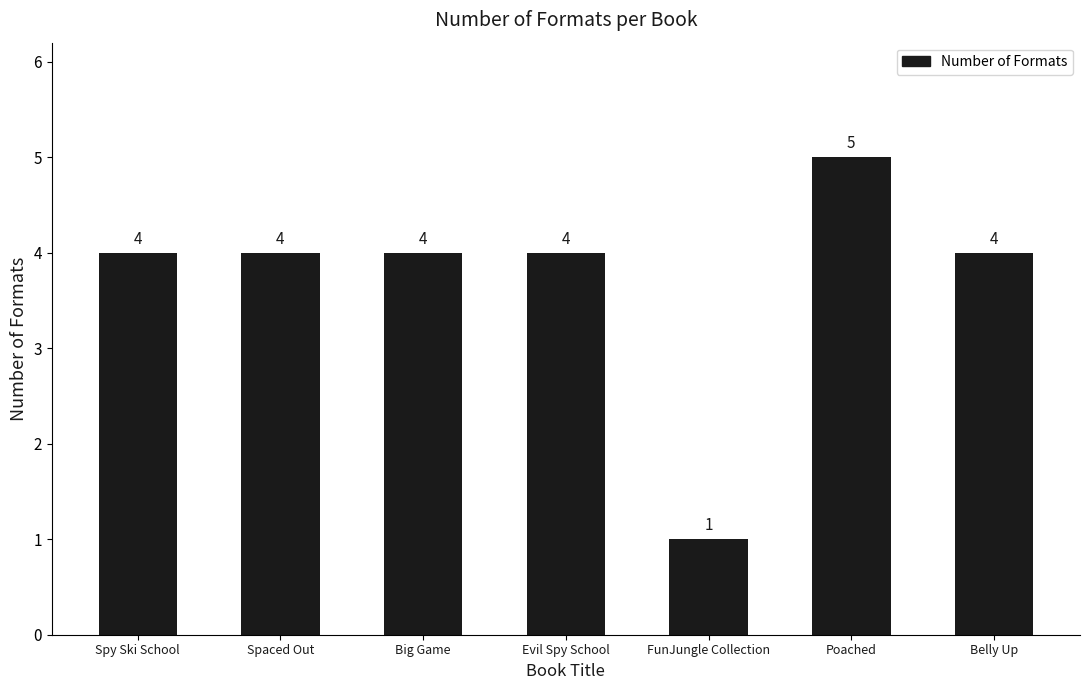

Read the value at Belly Up.

4